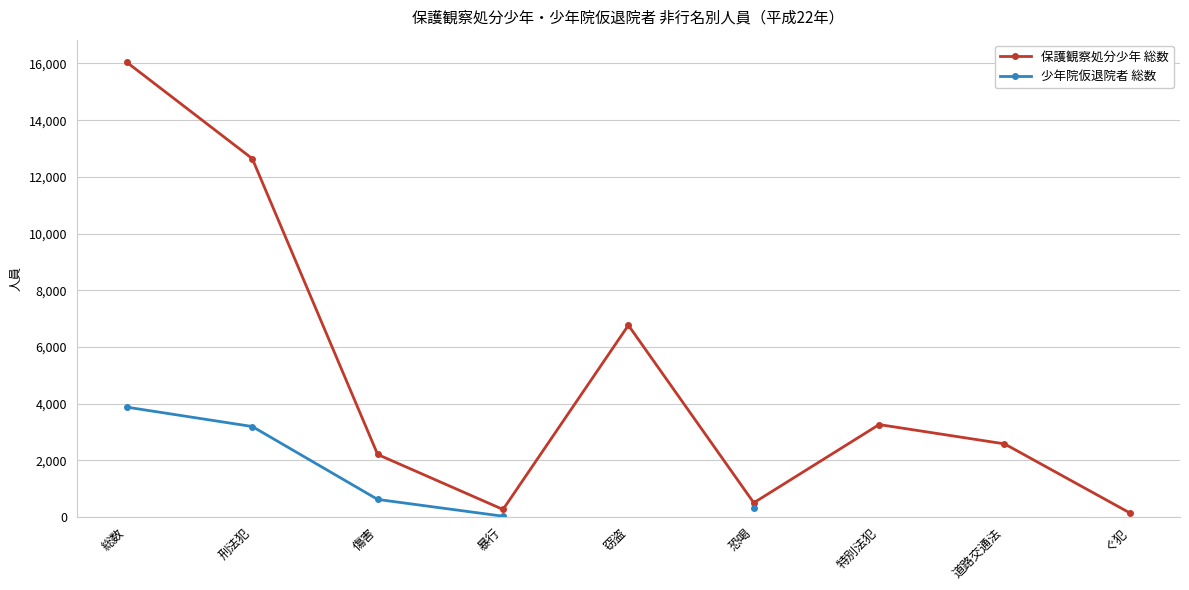

True or false: 少年院仮退院者 総数 has more than 2 points higher than both neighbors.

False